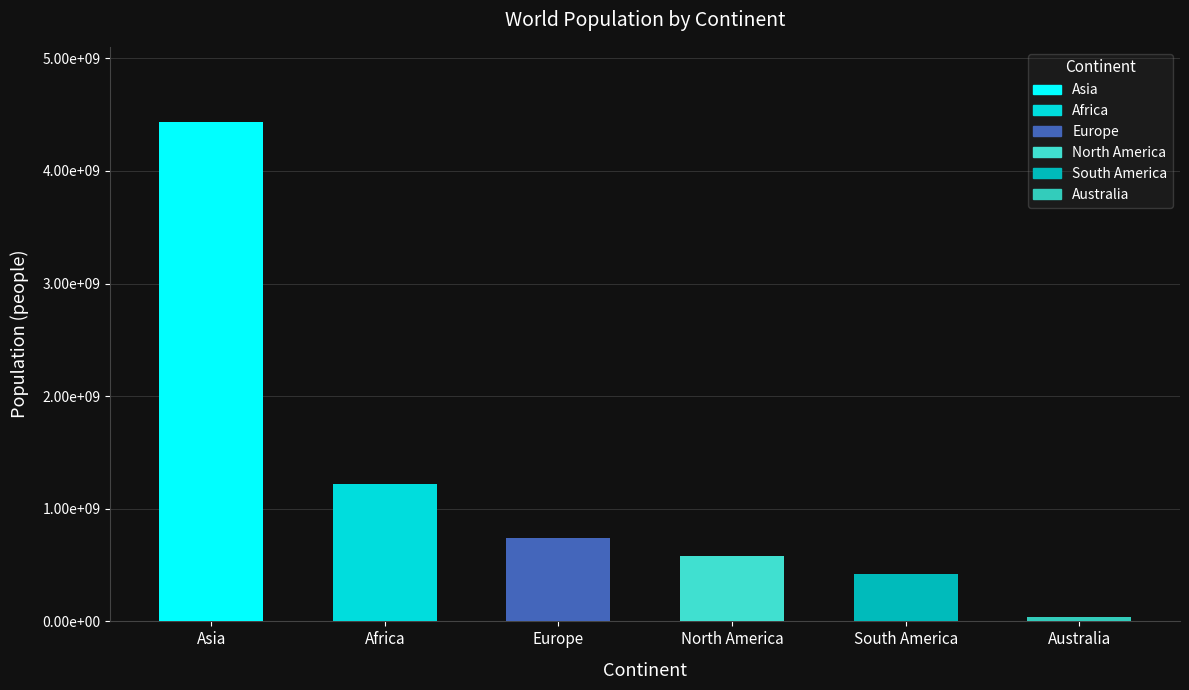

How many data points are less than 738849000?

3